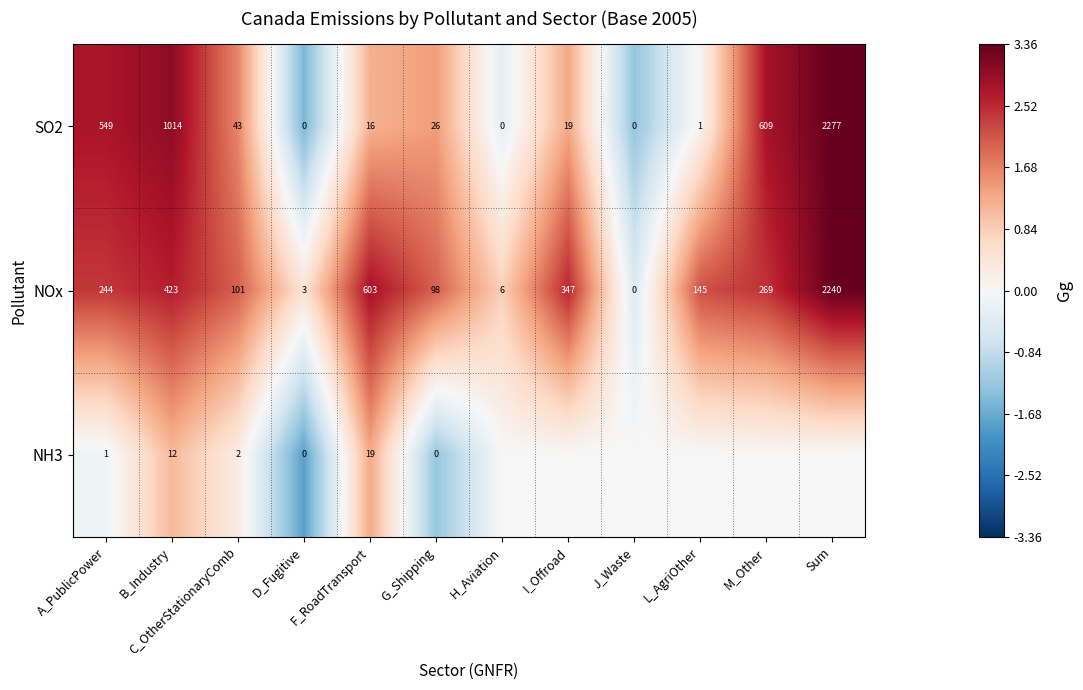

What is the average value of the SO2 series?

380